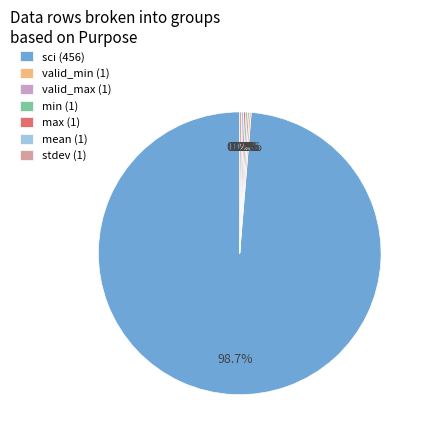

Does any single category account for the majority?

Yes